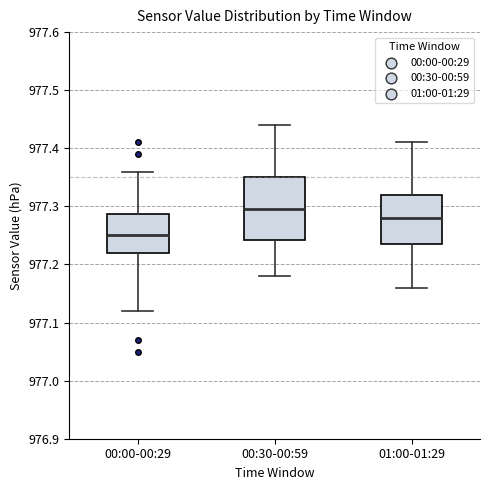

Which box has the lowest median line?

00:00-00:29